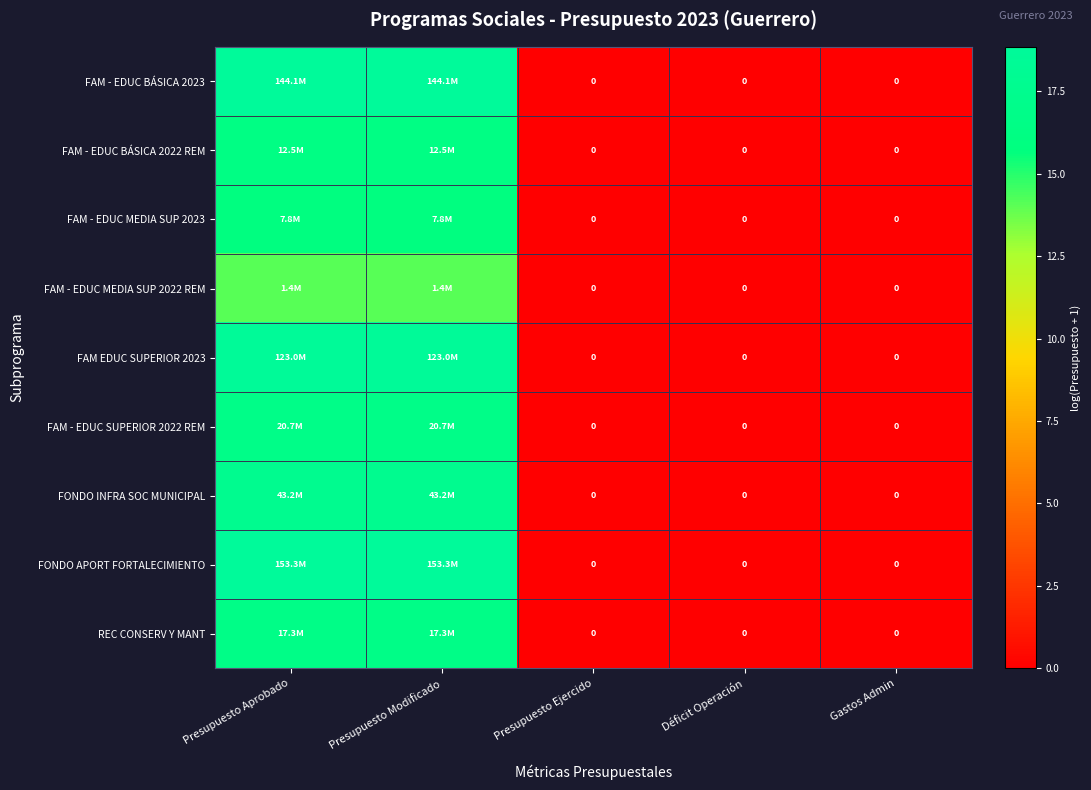

What is the maximum value shown in the chart?

18.8